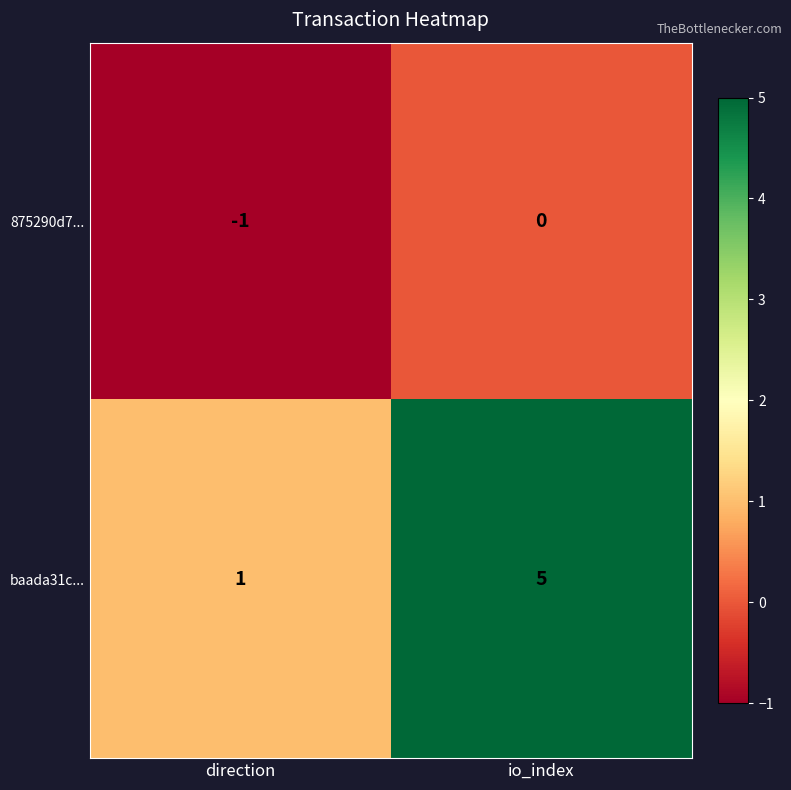

What is the difference between the baada31c... values at direction and io_index?

4